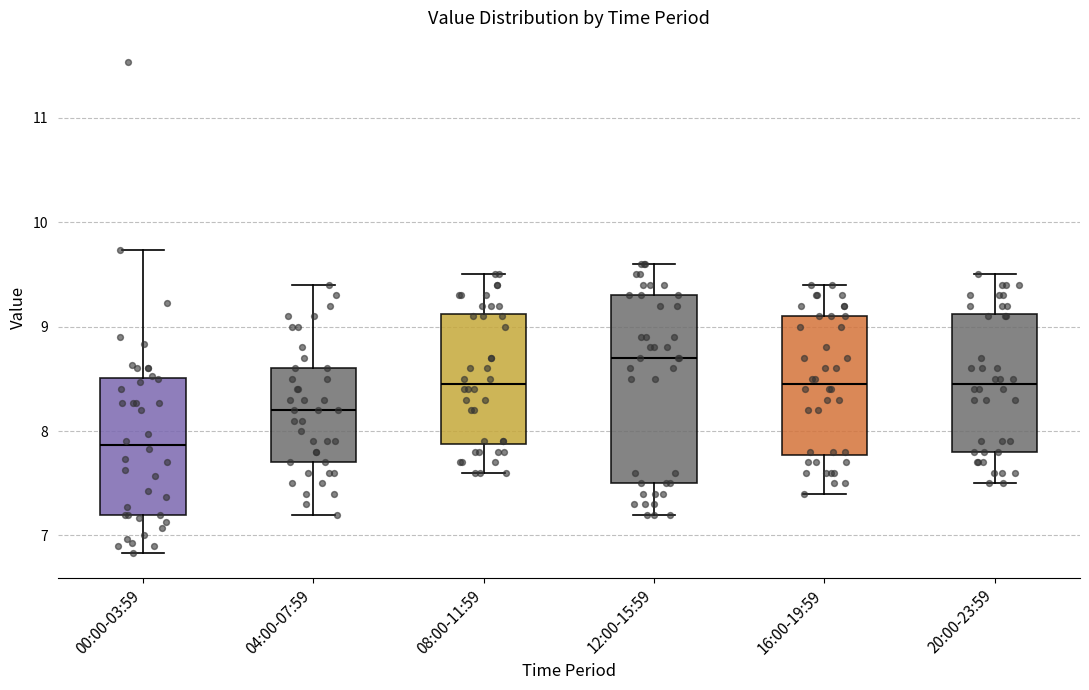

Reading left to right, read every box against the y-axis: the position of its median line, the range the box covers, and the ends of its whiskers. The values are not printed on the chart, so give them approximately, as read against the axis.

00:00-03:59: median 7.9, box 7.2 to 8.5, whiskers 6.8 to 9.7
04:00-07:59: median 8.2, box 7.7 to 8.6, whiskers 7.2 to 9.4
08:00-11:59: median 8.5, box 7.9 to 9.1, whiskers 7.6 to 9.5
12:00-15:59: median 8.7, box 7.5 to 9.3, whiskers 7.2 to 9.6
16:00-19:59: median 8.5, box 7.8 to 9.1, whiskers 7.4 to 9.4
20:00-23:59: median 8.5, box 7.8 to 9.1, whiskers 7.5 to 9.5